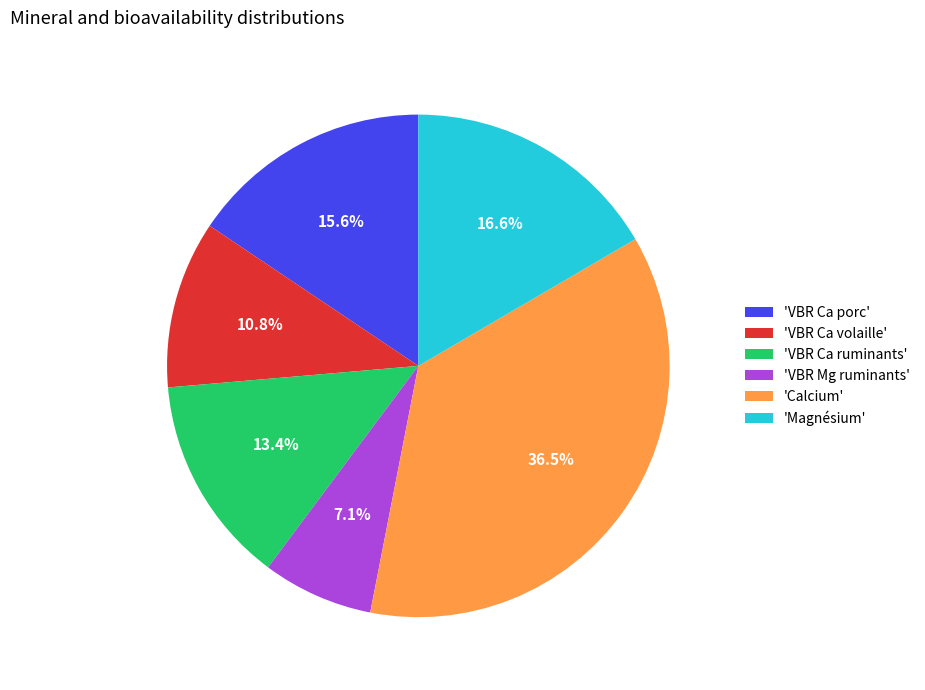

Rank the categories by value from lowest to highest.

'VBR Mg ruminants', 'VBR Ca volaille', 'VBR Ca ruminants', 'VBR Ca porc', 'Magnésium', 'Calcium'